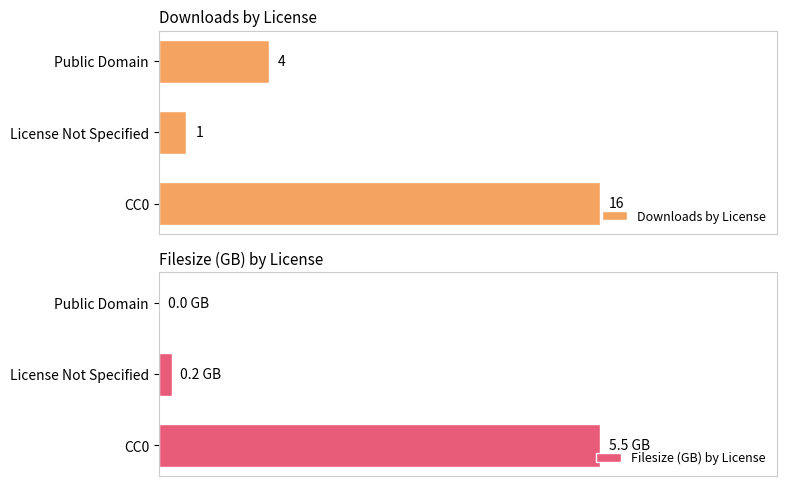

List the labels in order of Downloads by License value, largest first.

CC0, Public Domain, License Not Specified